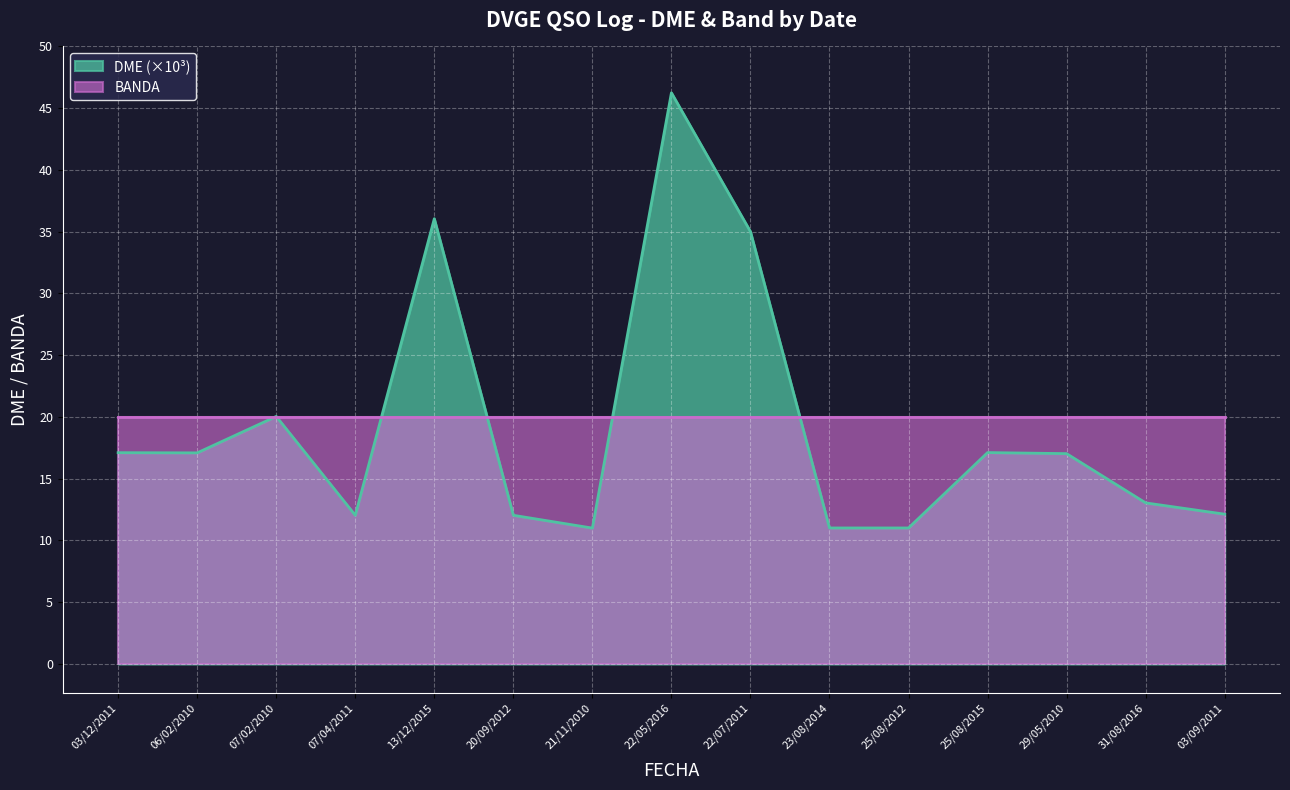

At which category does the data reach its first local valley?

06/02/2010